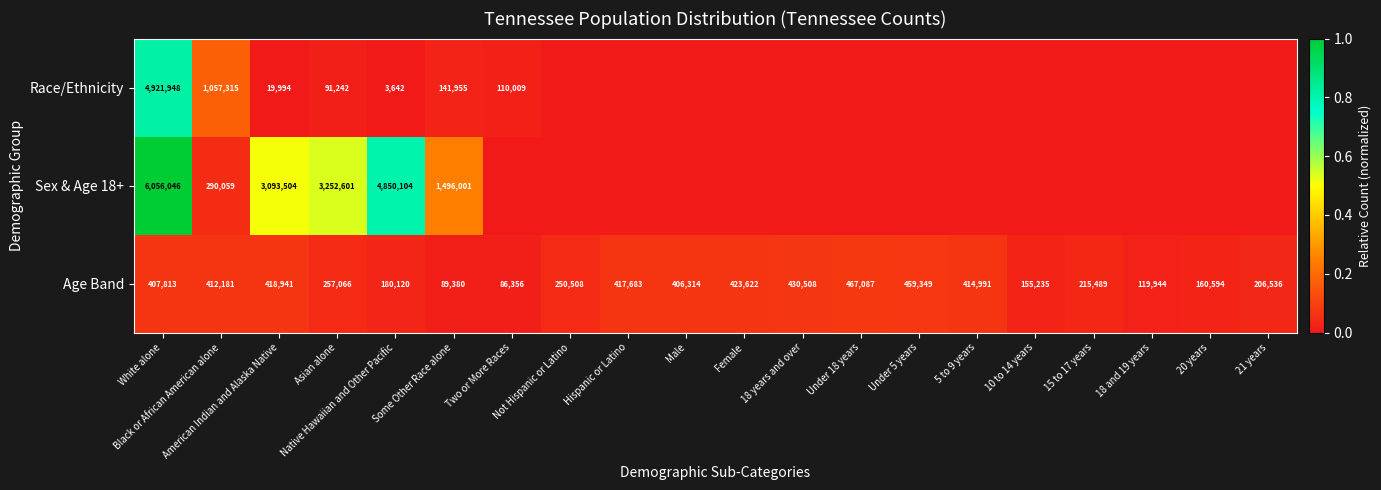

Rank the categories by Age Band value from highest to lowest.

Under 18 years, Under 5 years, 18 years and over, Female, American Indian and Alaska Native, Hispanic or Latino, 5 to 9 years, Black or African American alone, White alone, Male, Asian alone, Not Hispanic or Latino, 15 to 17 years, 21 years, Native Hawaiian and Other Pacific, 20 years, 10 to 14 years, 18 and 19 years, Some Other Race alone, Two or More Races